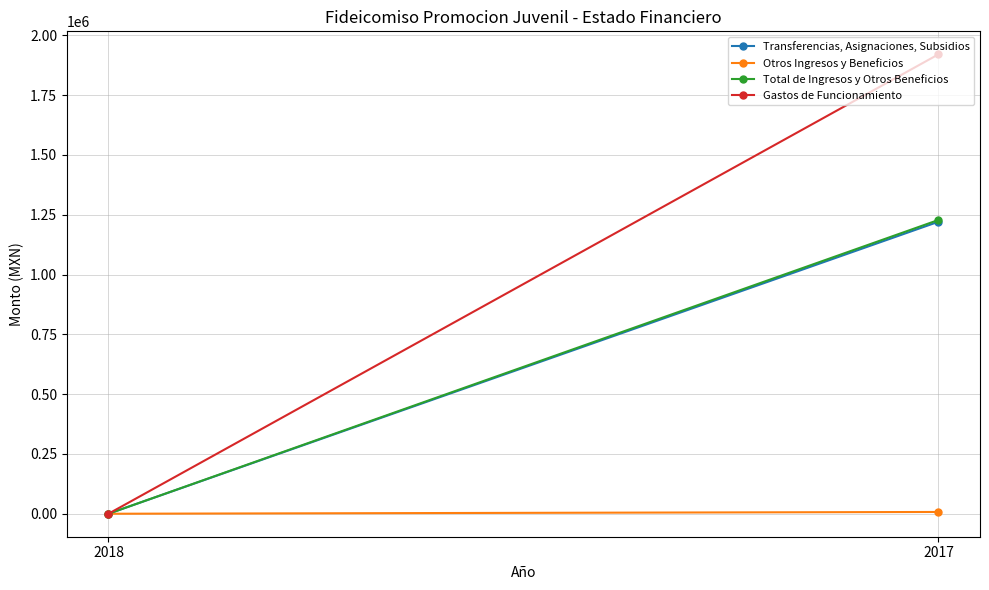

How many positive values does the Otros Ingresos y Beneficios series have?

1